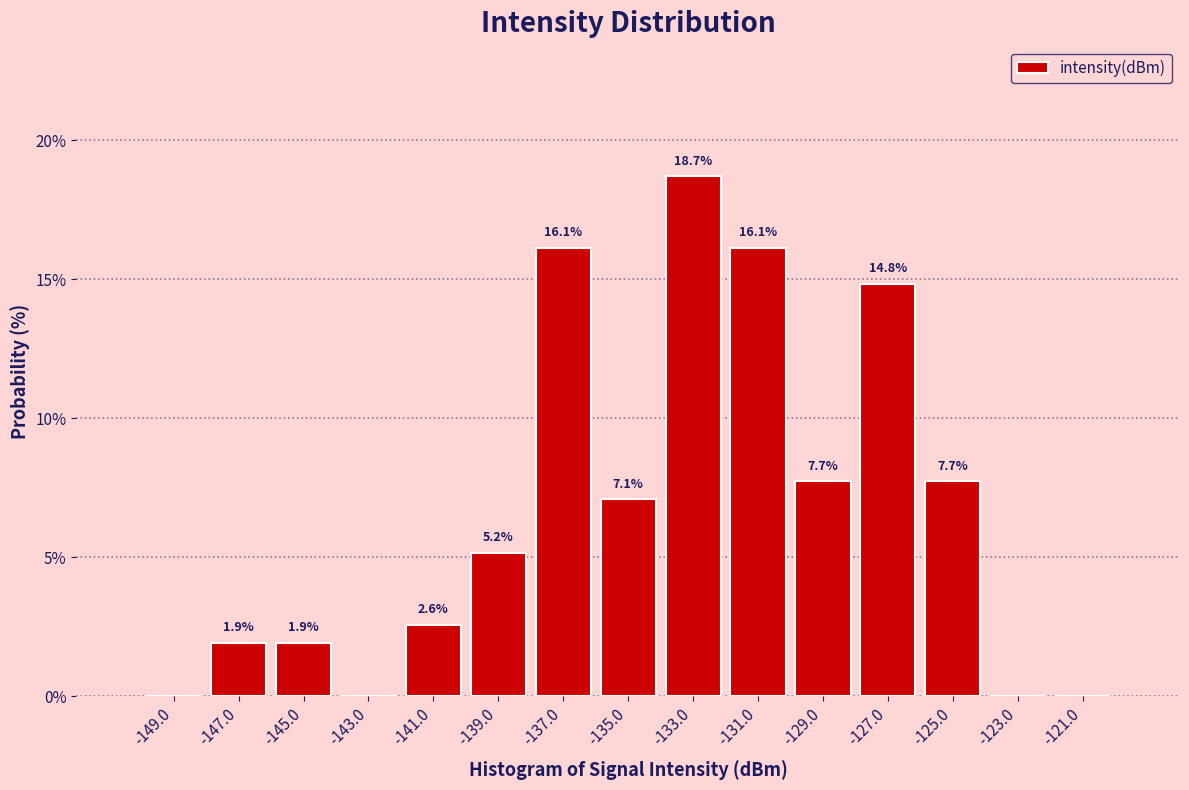

Over which range of the x-axis is the bar tallest?

-134 to -132